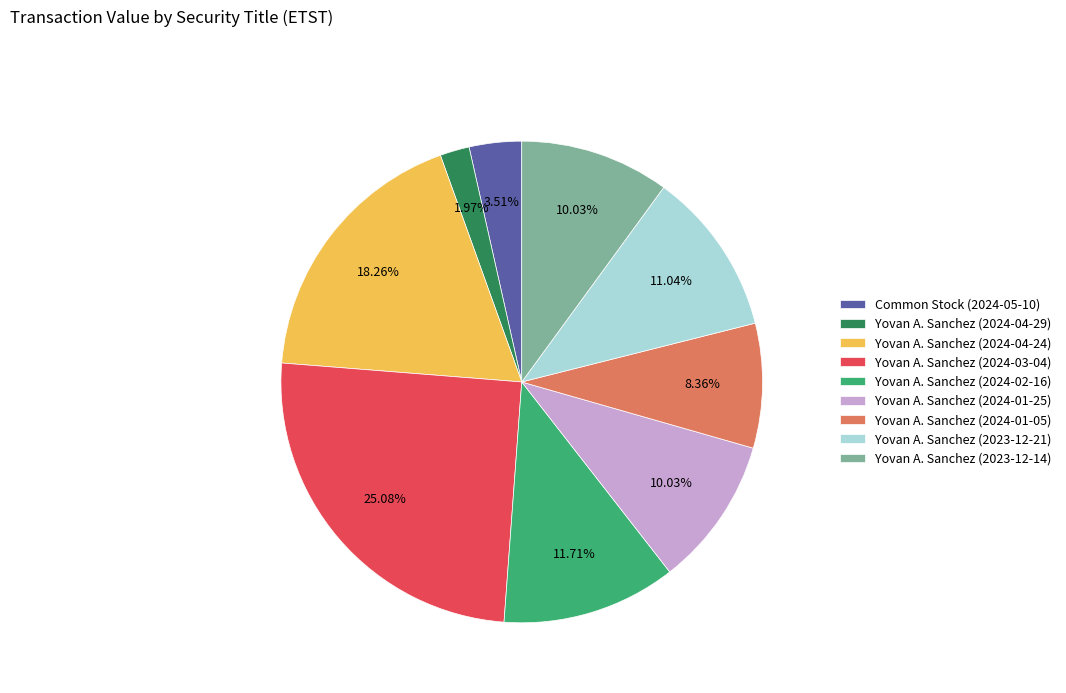

What portion of the pie excludes Yovan A. Sanchez (2024-02-16)?

88.3%